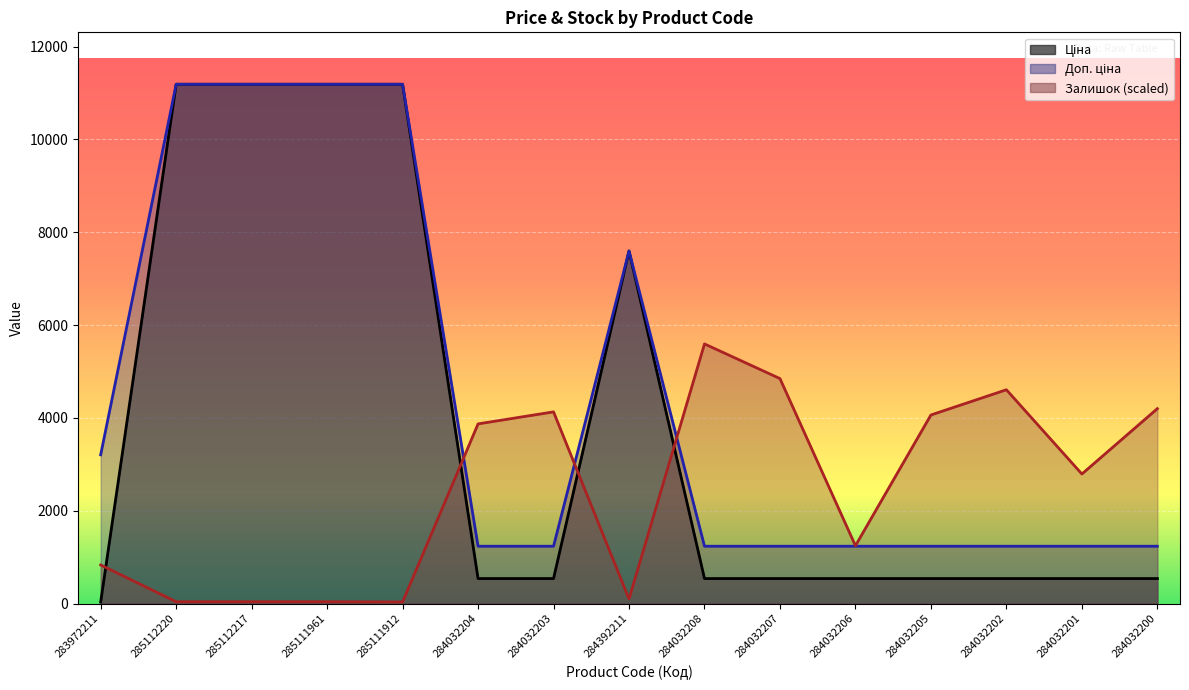

Is the value of Ціна at 284032203 greater than the value of Доп. ціна at 284032203?

No